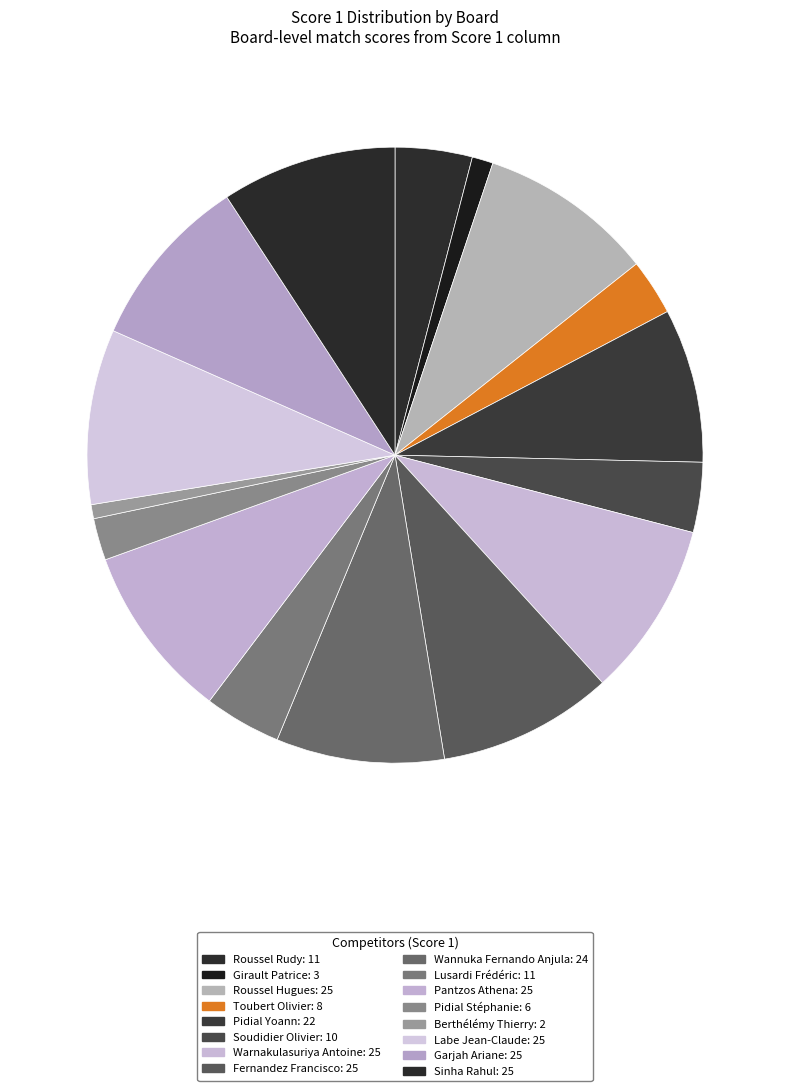

Count the number of slices in the pie.

16